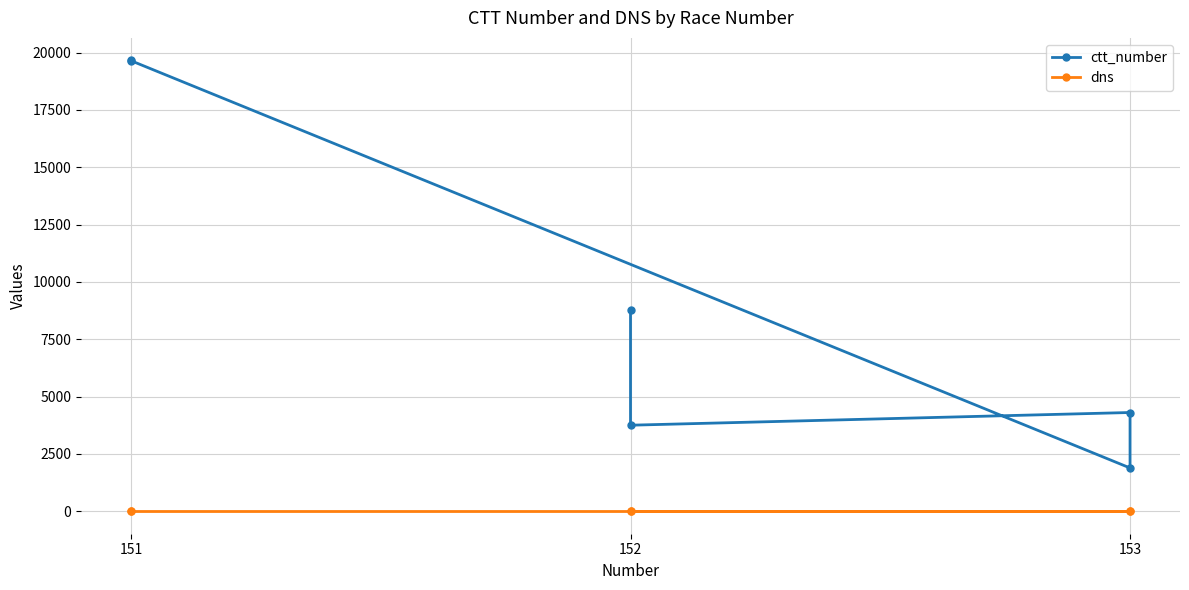

Rank the series by their average value, from lowest to highest.

dns, ctt_number